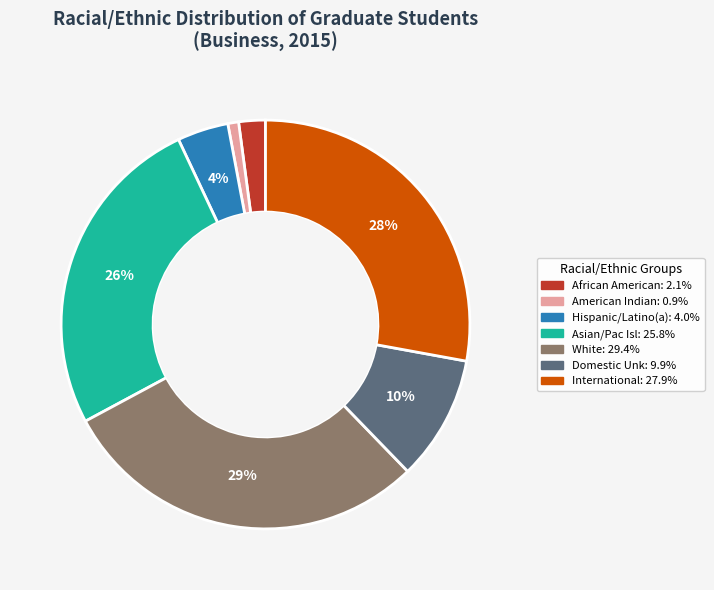

Rank the categories by value from highest to lowest.

White, International, Asian/Pac Isl, Domestic Unk, Hispanic/Latino(a), African American, American Indian